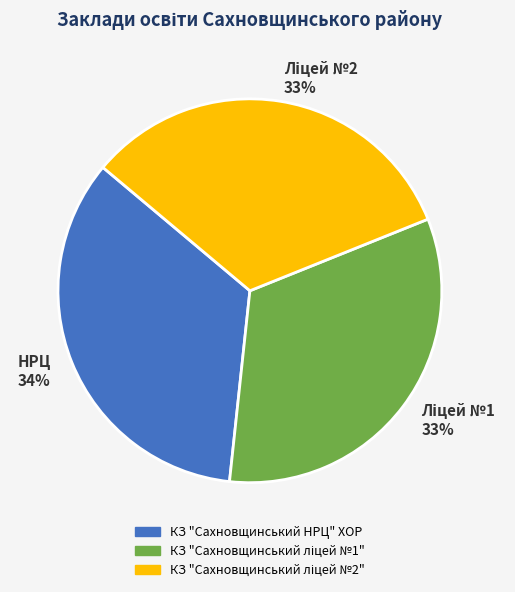

The КЗ "Сахновщинський НРЦ" ХОР slice represents 34% of the pie. True or false?

True